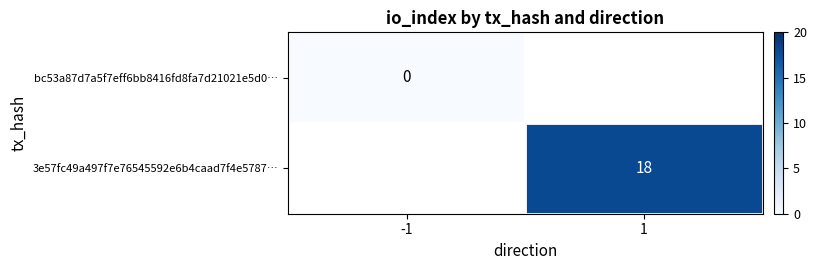

At how many categories does at least one series exceed 12?

1